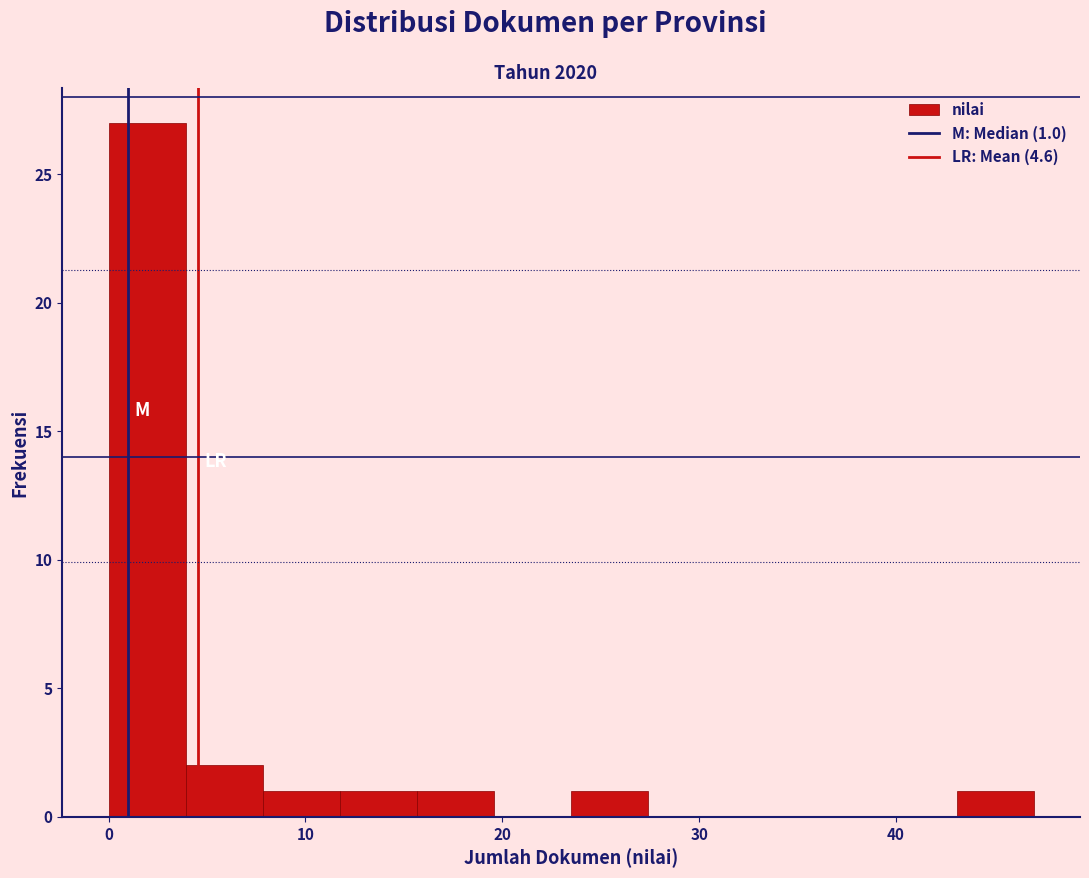

Read against the x-axis, roughly where is the centre of the tallest bar?

2